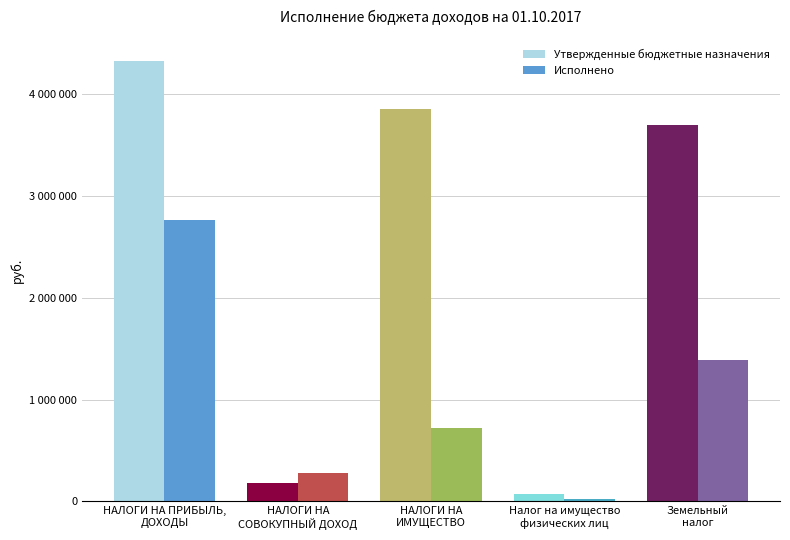

At which category is the sum across all series the highest?

НАЛОГИ НА ПРИБЫЛЬ,
ДОХОДЫ